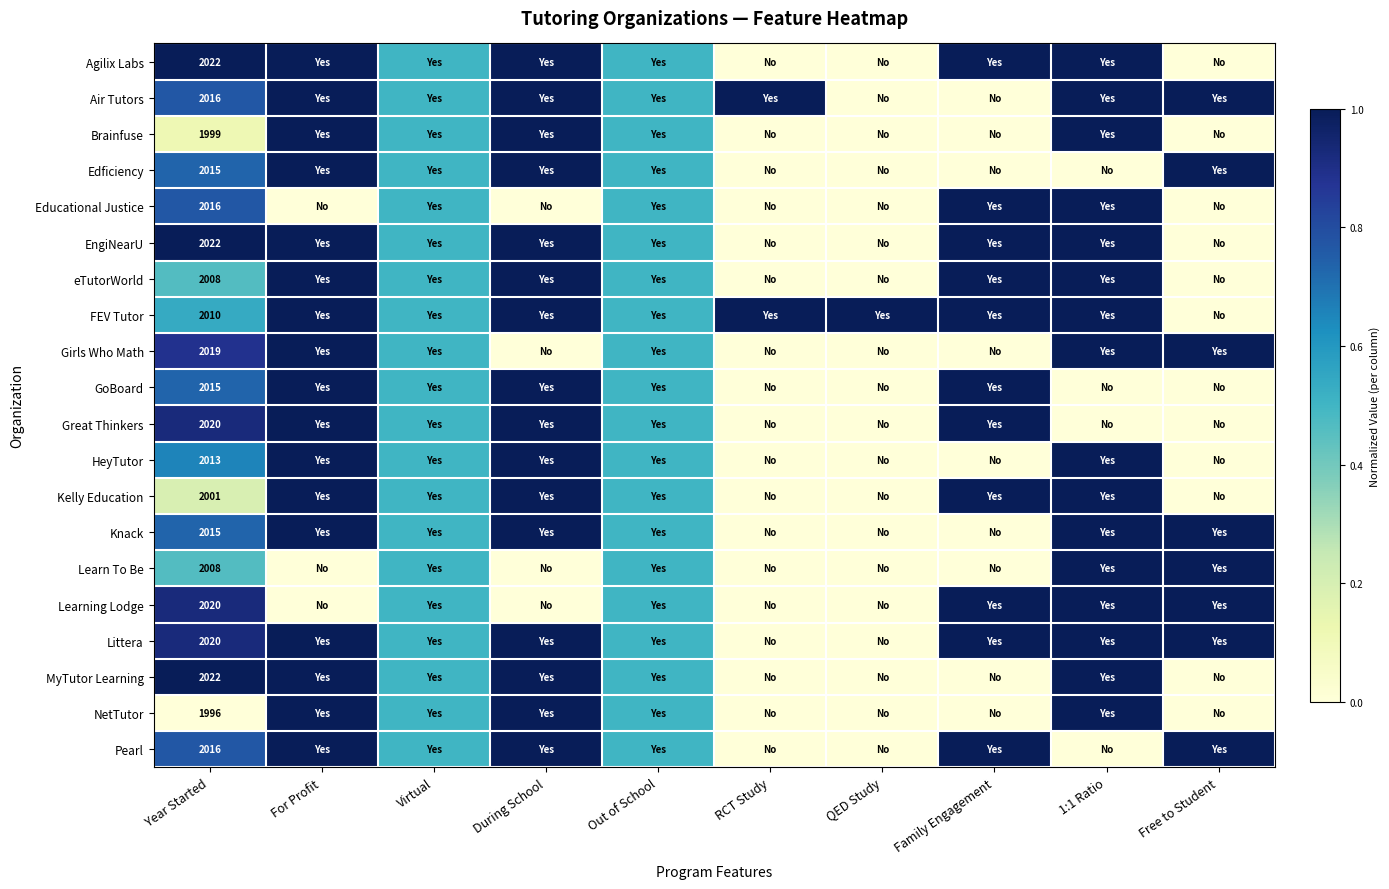

What is the difference between the highest and lowest values at Year Started?

26.0